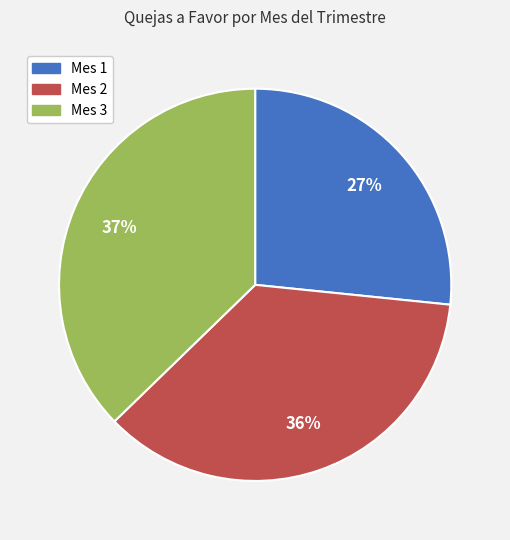

The Mes 2 slice represents 49% of the pie. True or false?

False